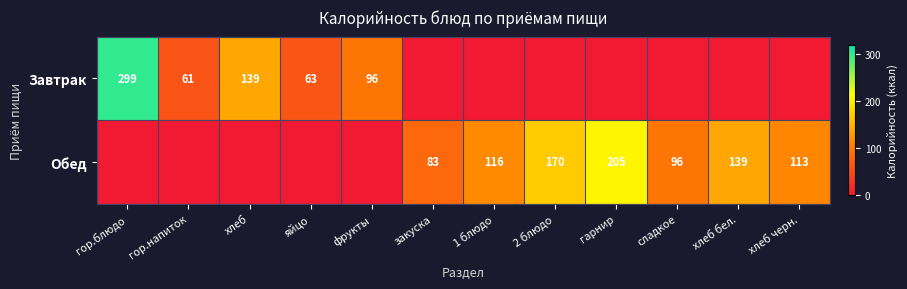

The value of Обед at 2 блюдо is 170. True or false?

True